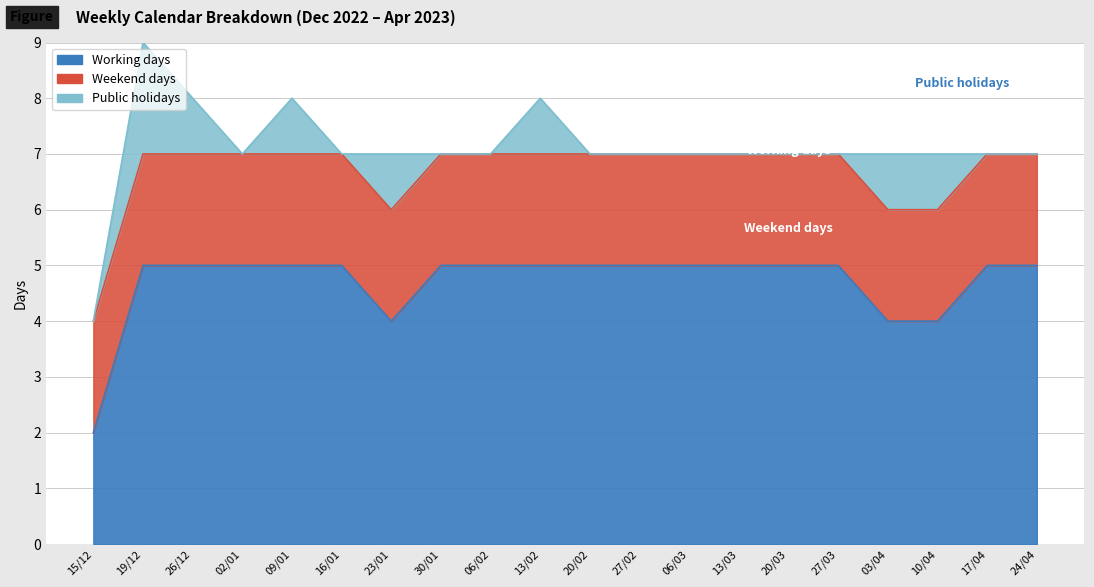

Which series has the largest total across all categories?

Working days